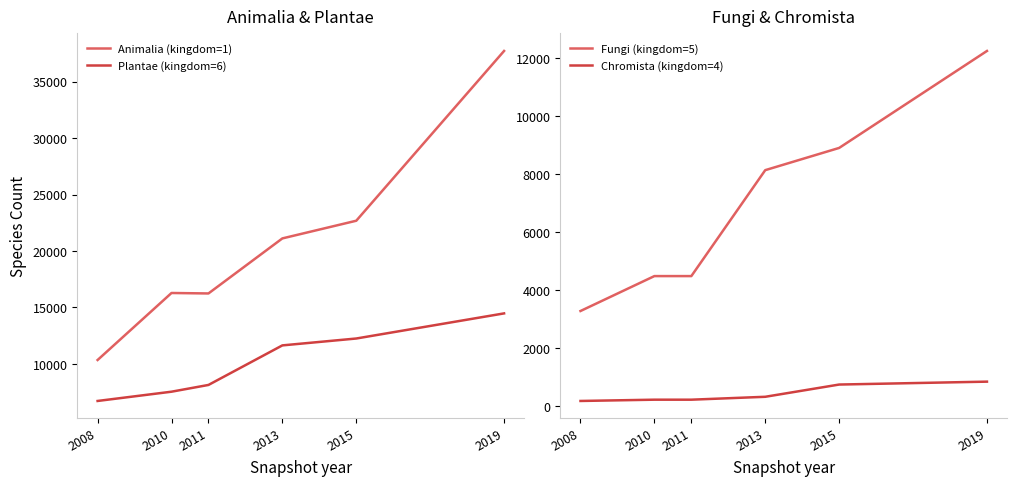

Which has a higher value, 2008 or 2011?

2011